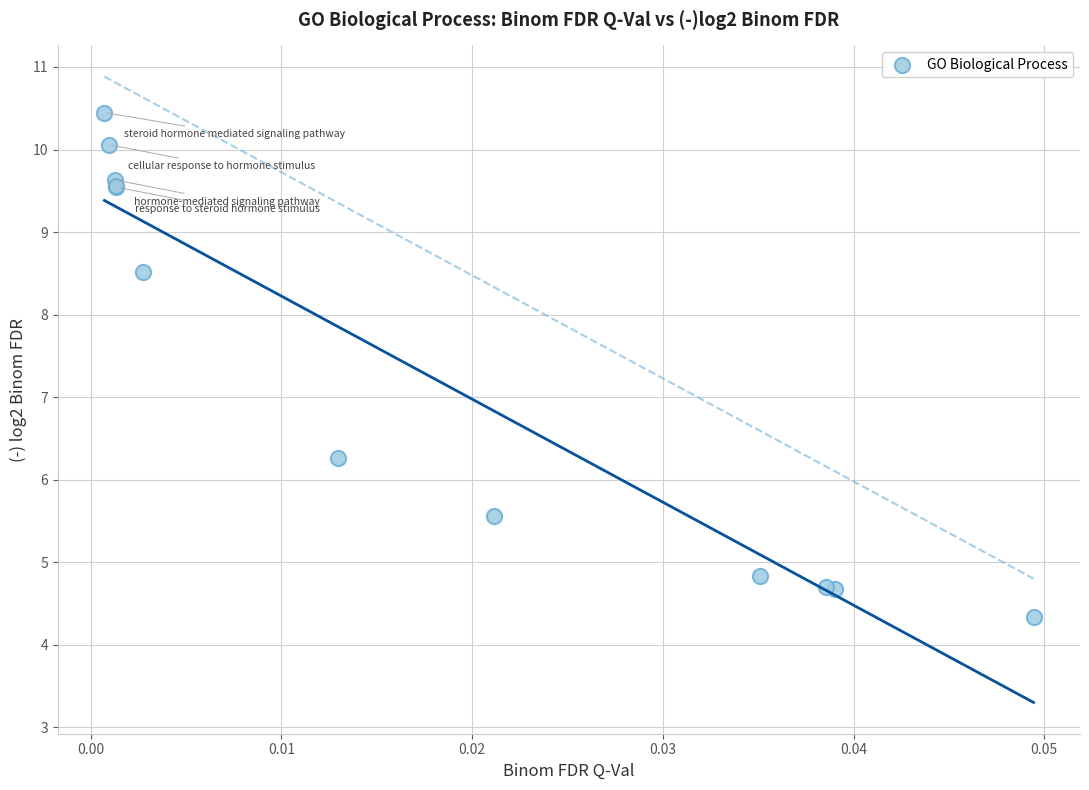

What Y value in the scatter plot is closest to 7?

6.3